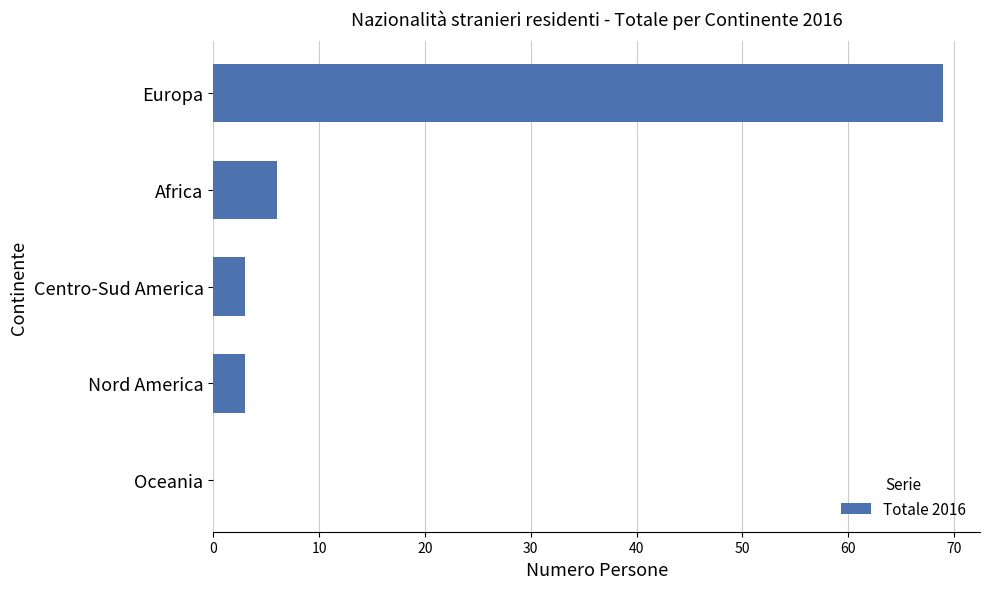

Reading bottom to top, extract all data points from this chart.

Oceania=0	Nord America=3	Centro-Sud America=3	Africa=6	Europa=69